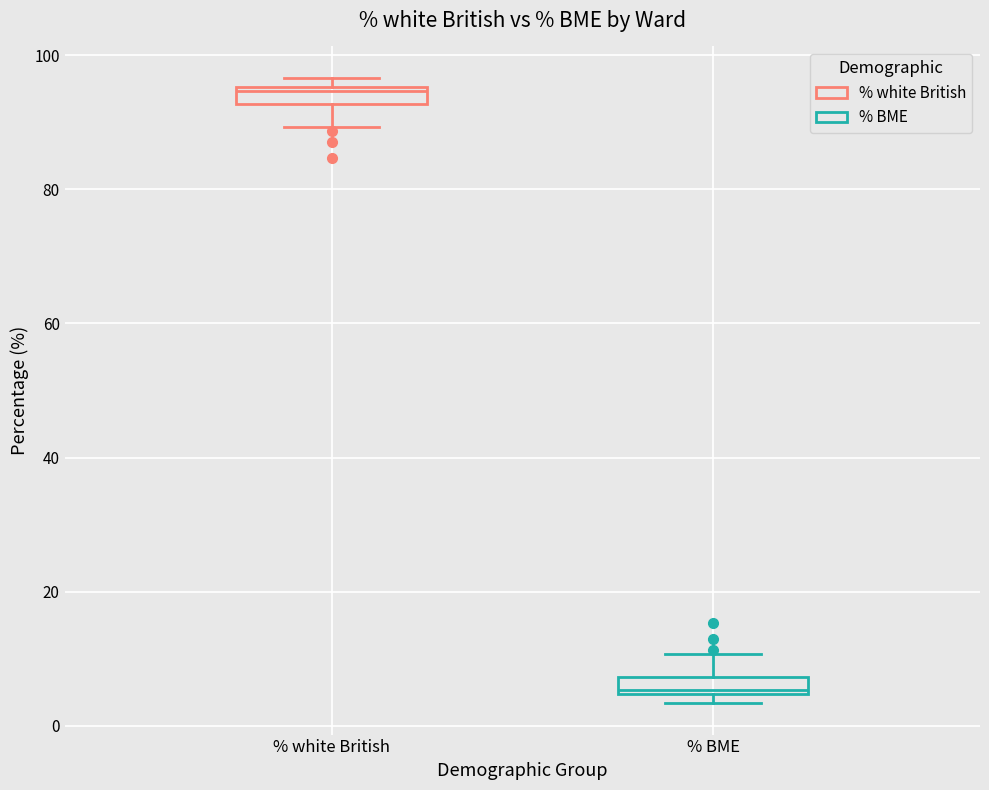

Which box's median line is the highest?

% white British